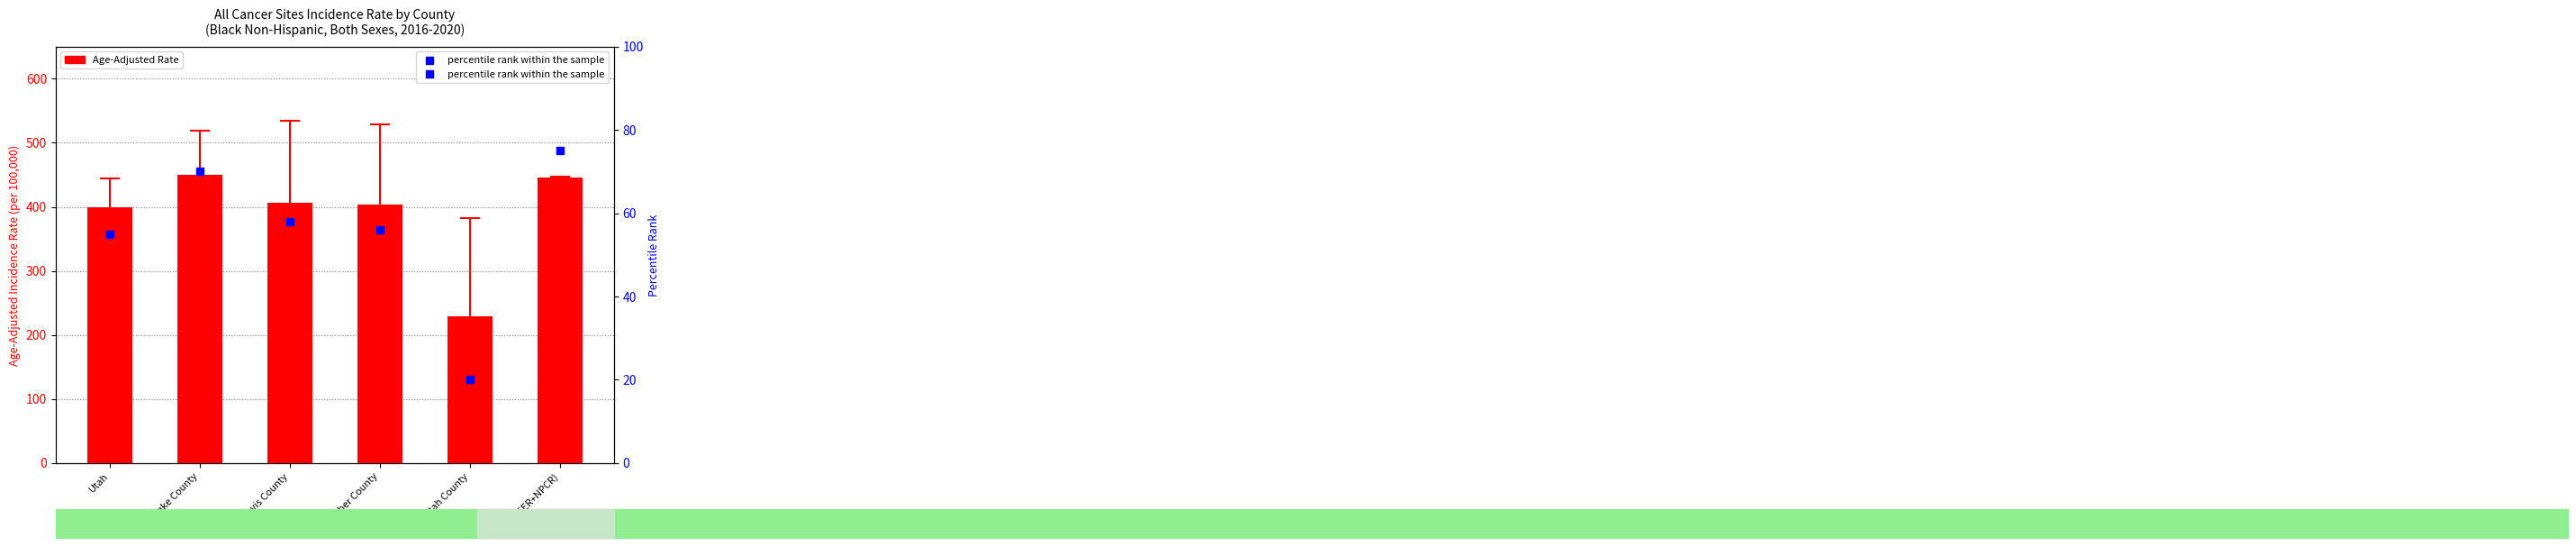

At how many categories does at least one series exceed 222?

6